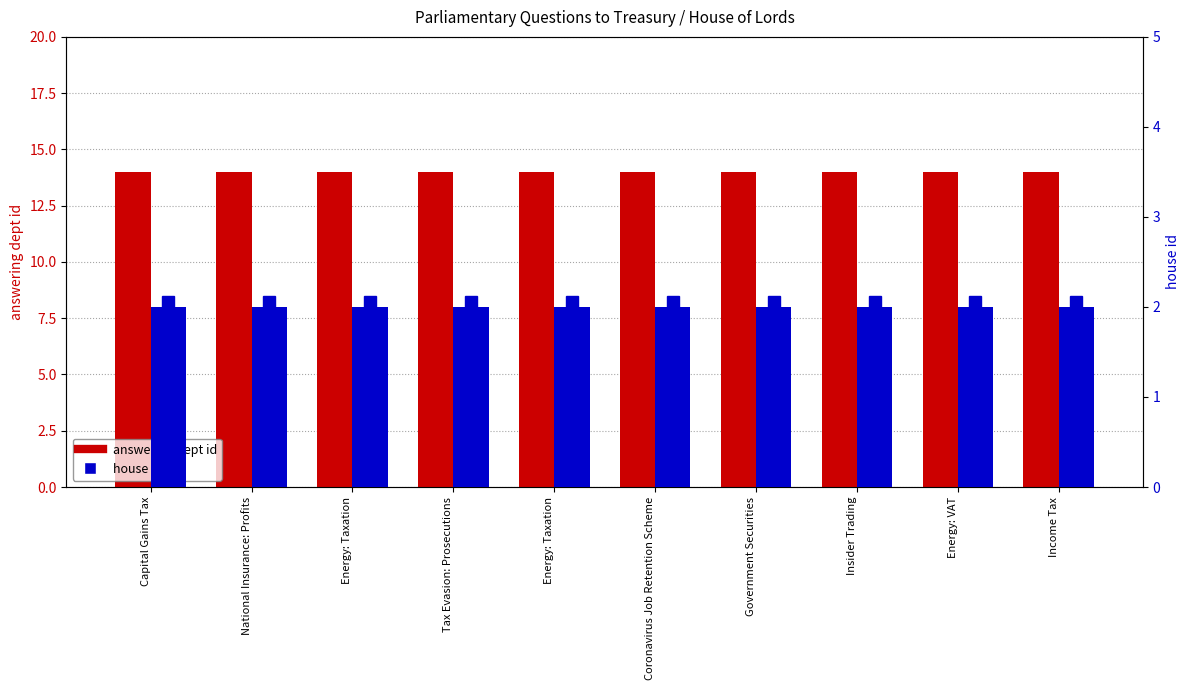

What is the highest value of the answering dept id series?

14